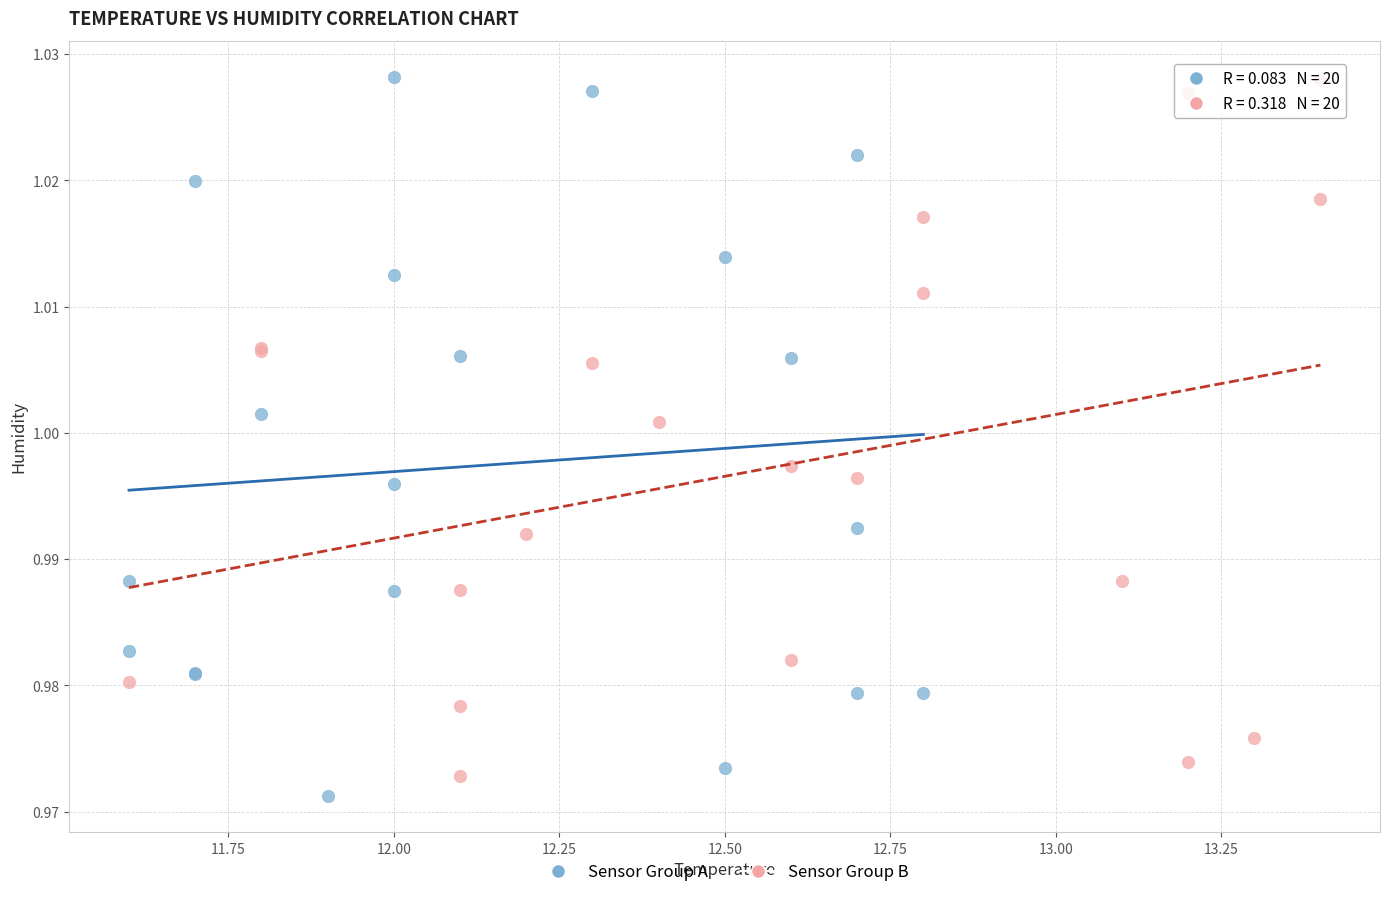

Which series has the largest Y range (max minus min)?

Sensor Group A